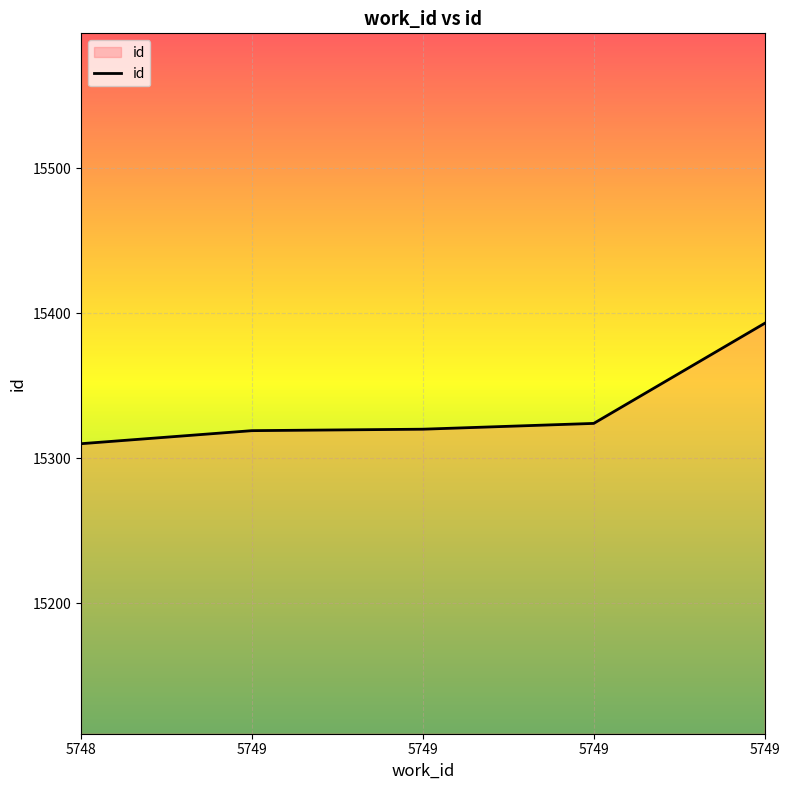

How many values are below 15320?

2